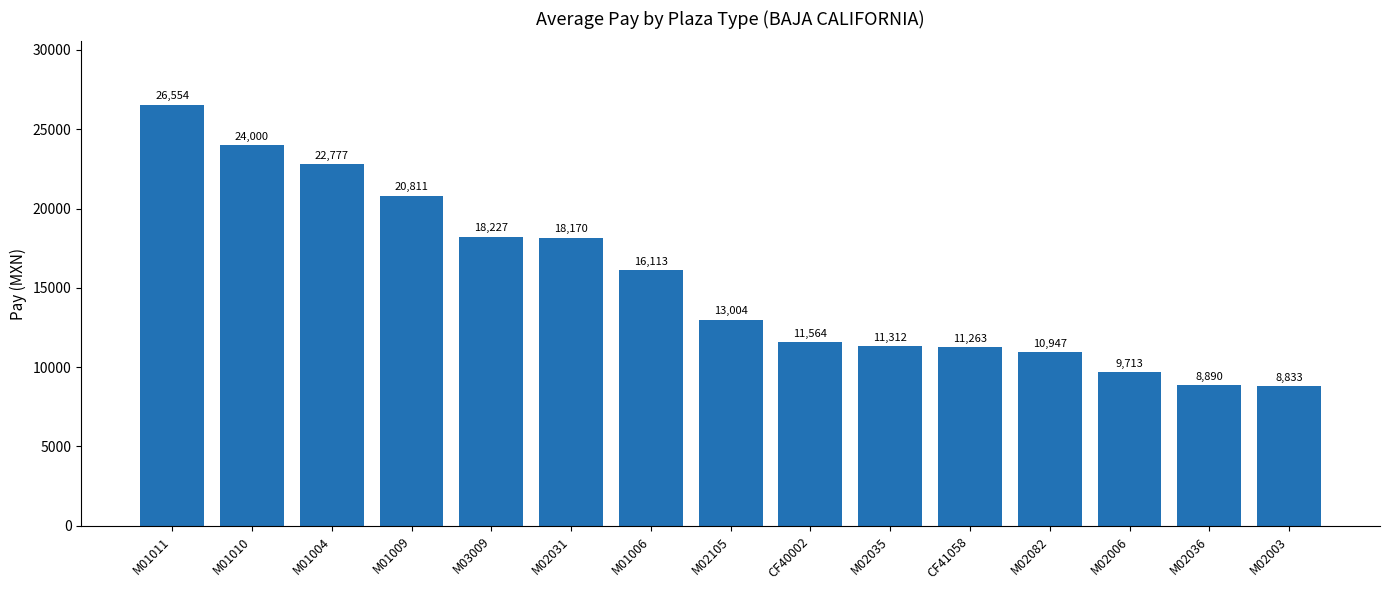

Which has a higher value, M02006 or M02035?

M02035